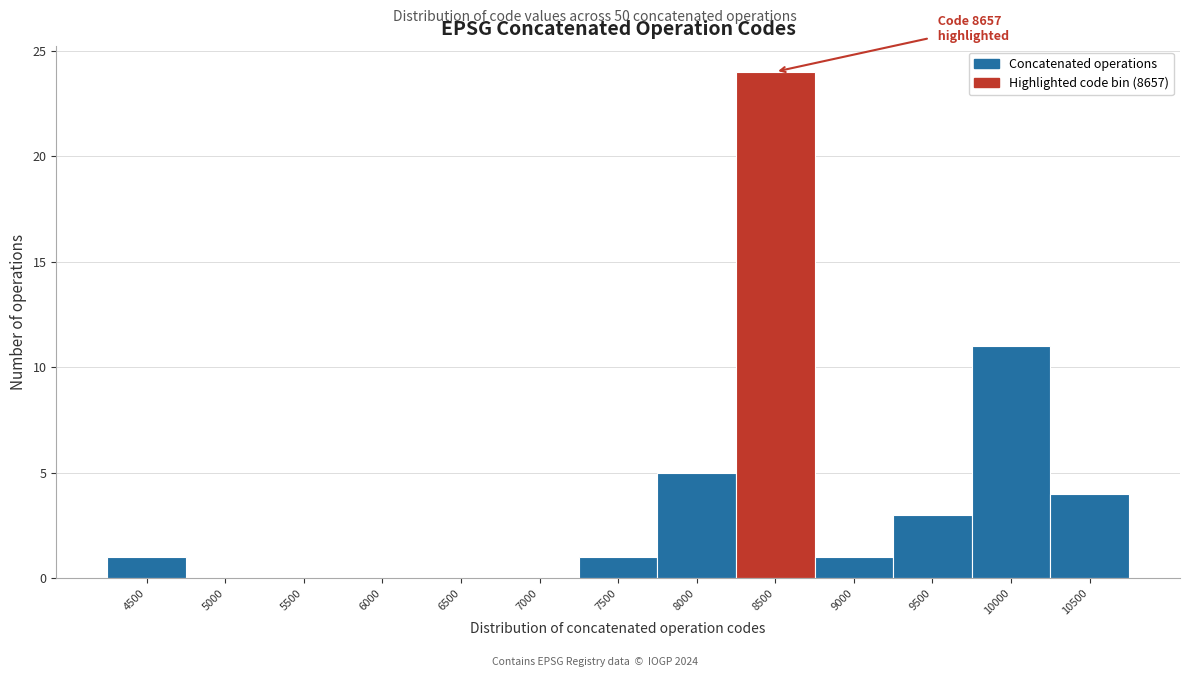

Reading left to right, list all the values displayed in this chart.

4500=1	5000=0	5500=0	6000=0	6500=0	7000=0	7500=1	8000=5	8500=24	9000=1	9500=3	10000=11	10500=4